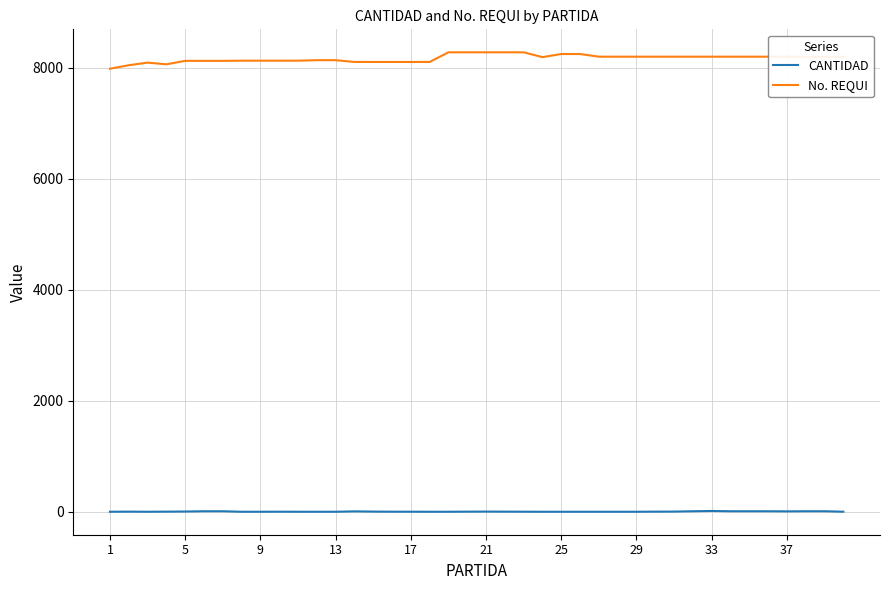

True or false: CANTIDAD and No. REQUI intersect in this chart.

False